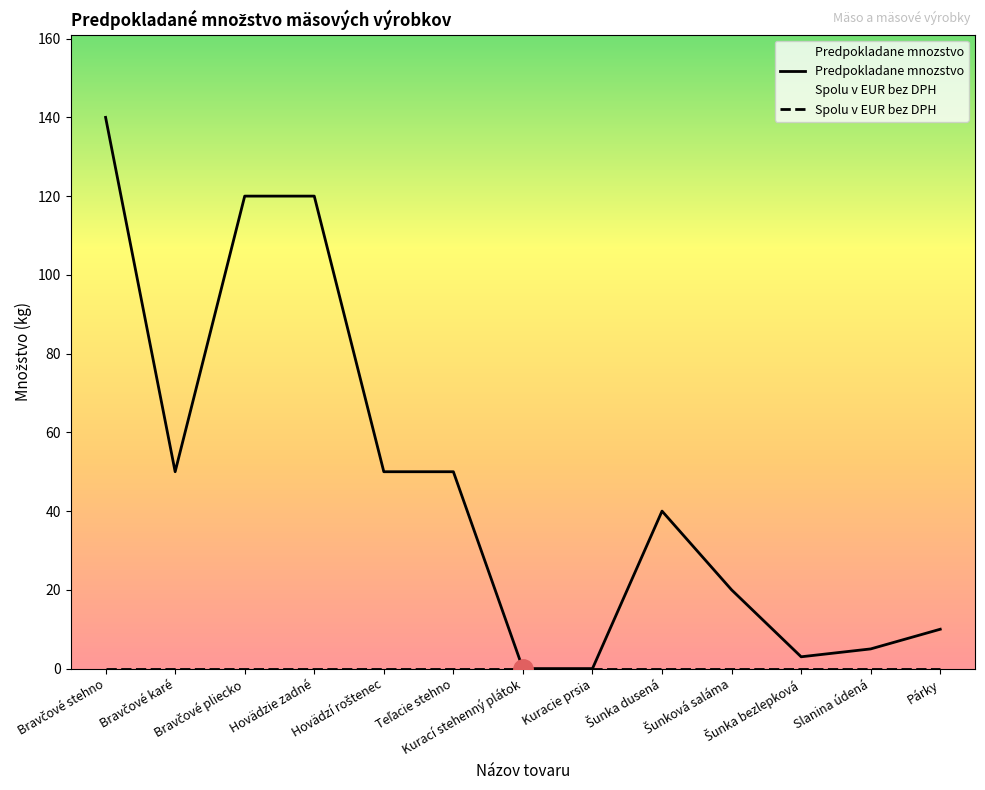

How many lines are shown in the chart?

2